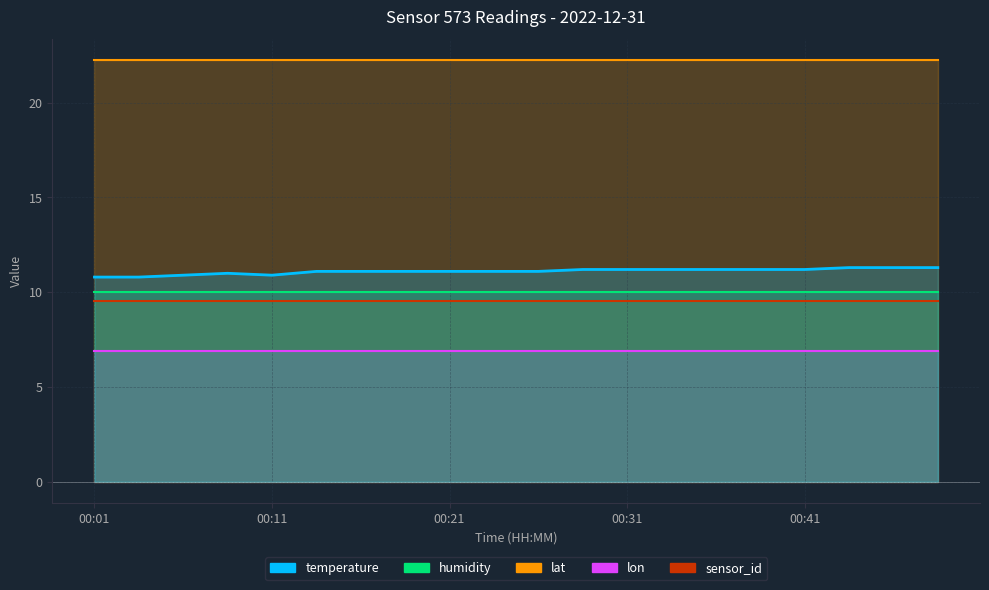

Which series changed the most between 00:01 and 00:21?

temperature